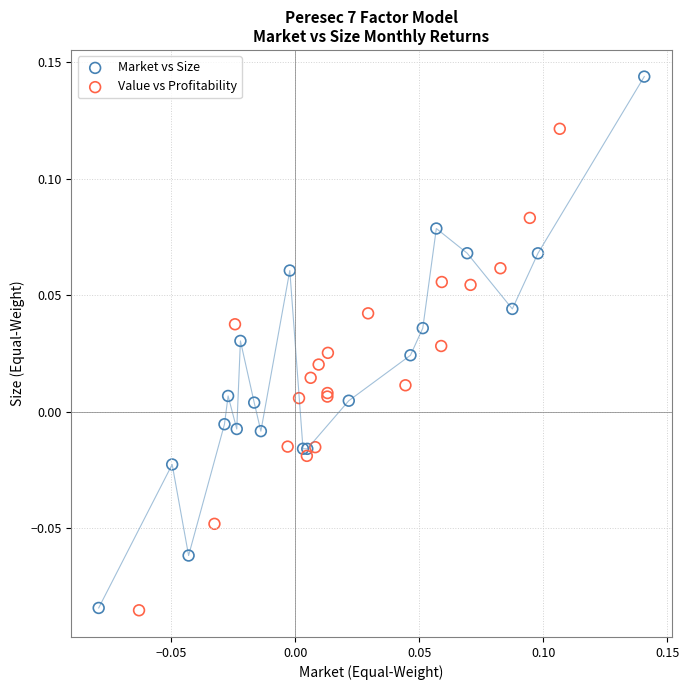

Which series has the widest spread of Y values?

Market vs Size